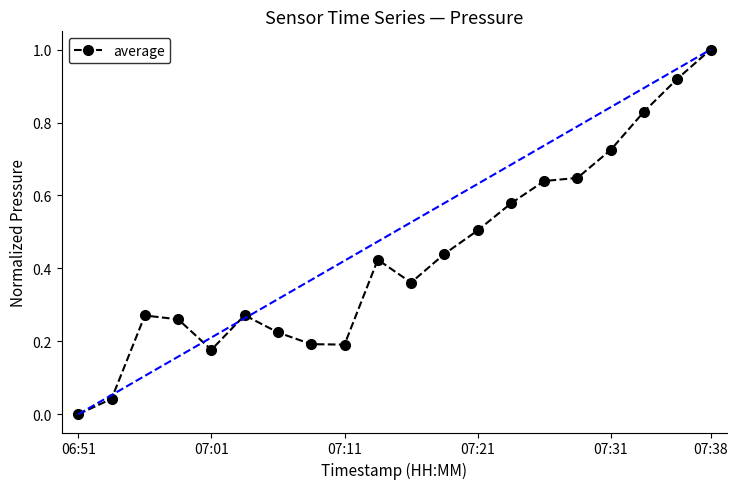

Which label corresponds to the smallest value in the chart?

06:51